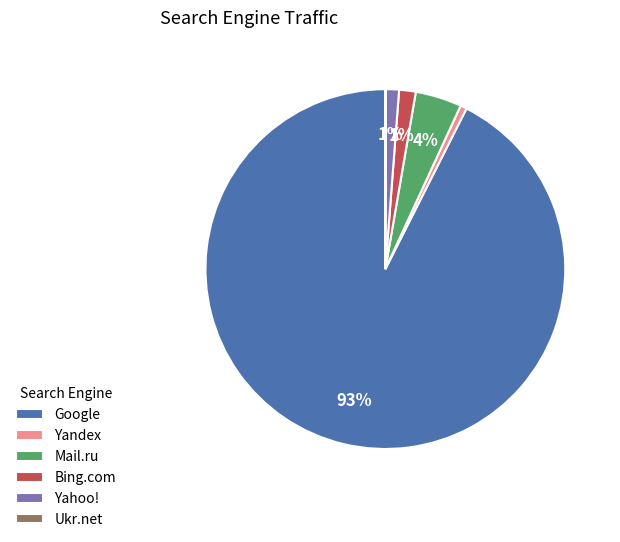

True or false: Yahoo! accounts for 14% of the total.

False